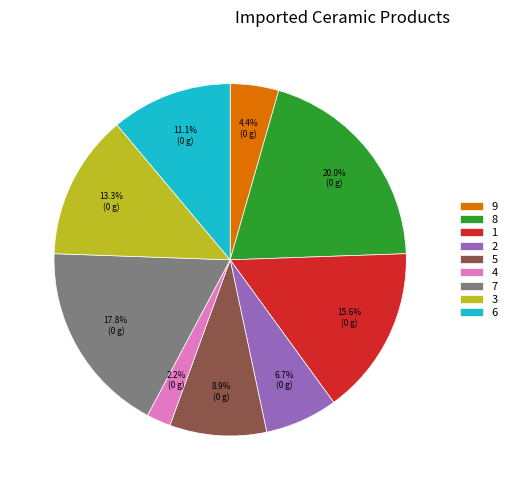

Count the number of slices in the pie.

9